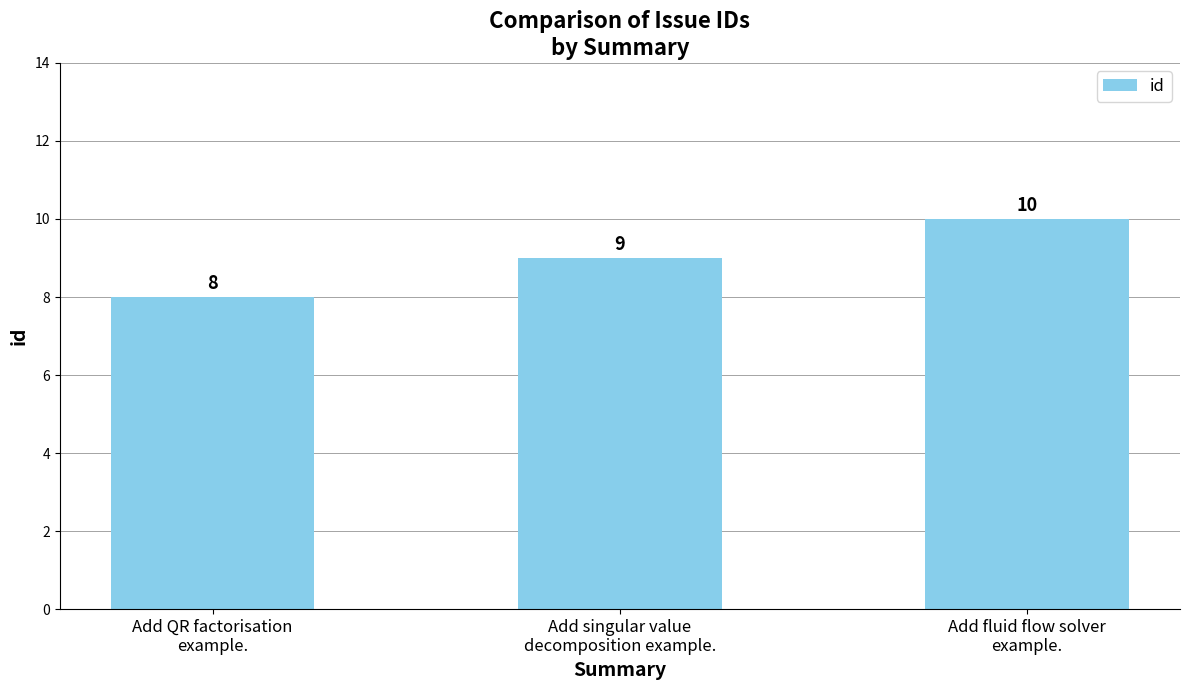

How many series are shown in this chart?

1